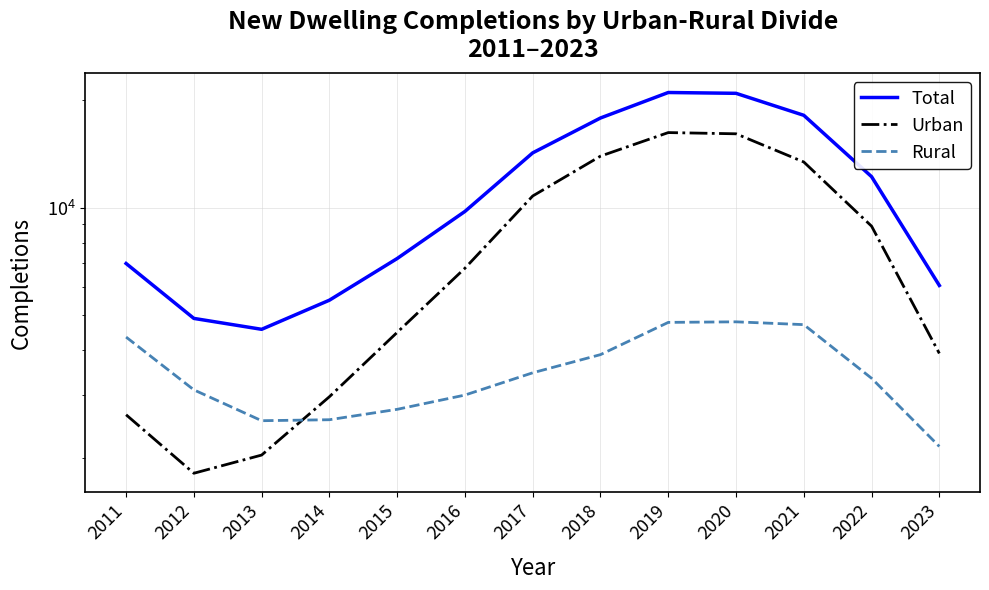

What is the total value across all series at 2013?

9148